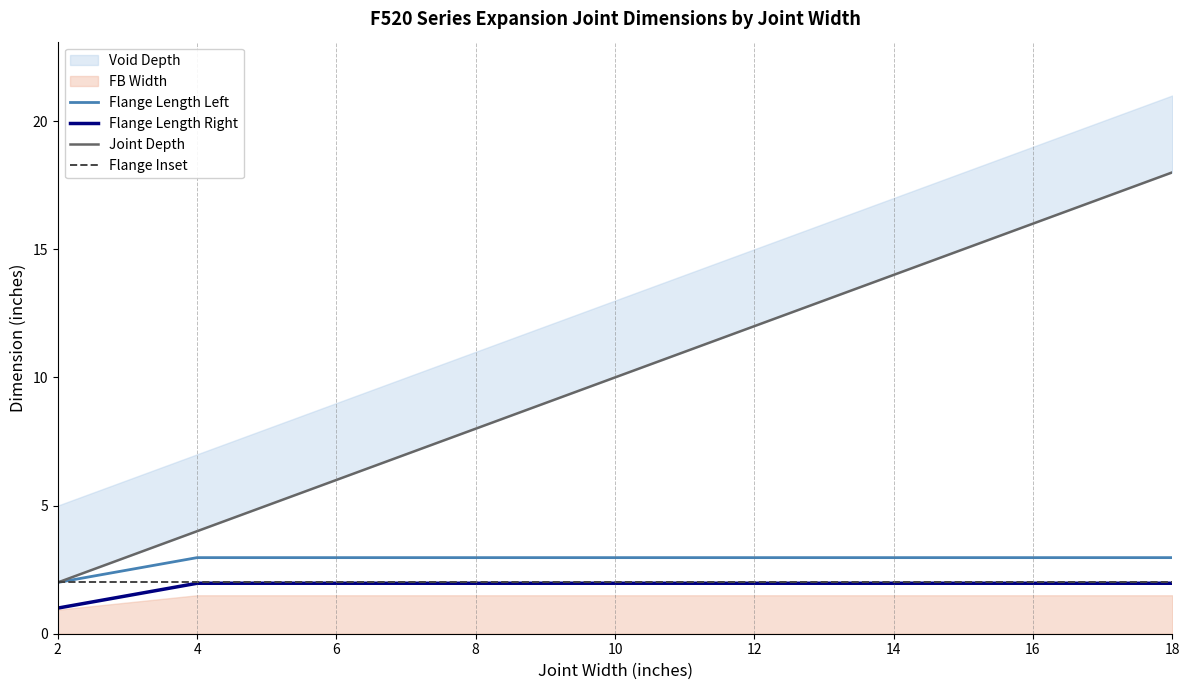

List the labels in order of Flange Length Left value, largest first.

4, 6, 8, 10, 12, 14, 16, 18, 2